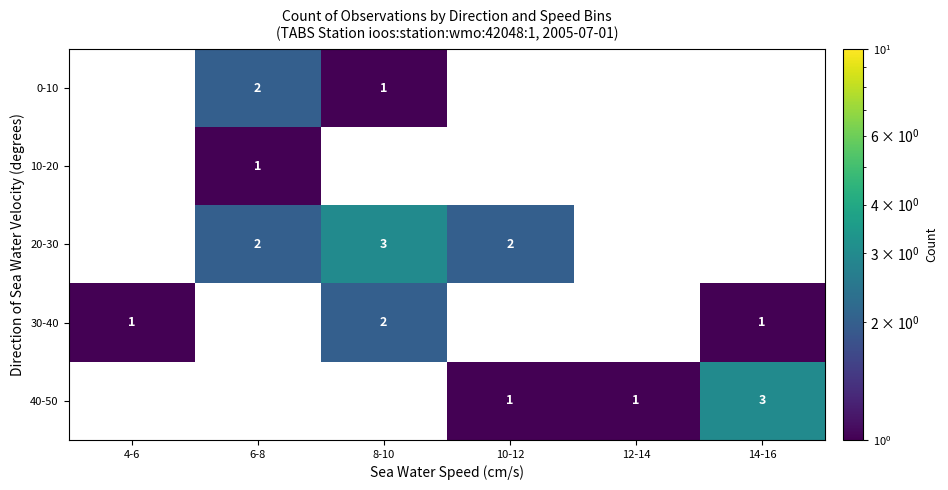

True or false: 40-50 has a value of 1 at 12-14.

True